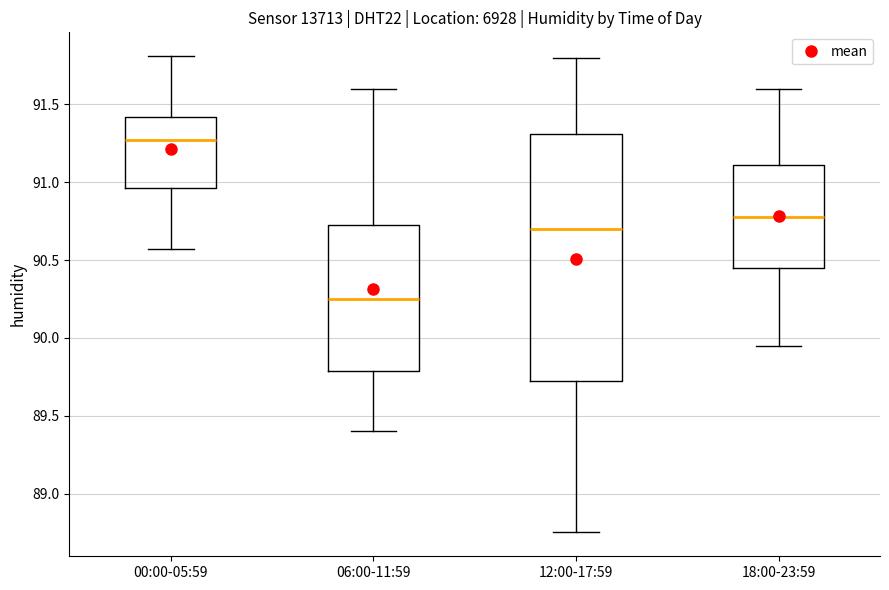

Which box has the highest median line?

00:00-05:59